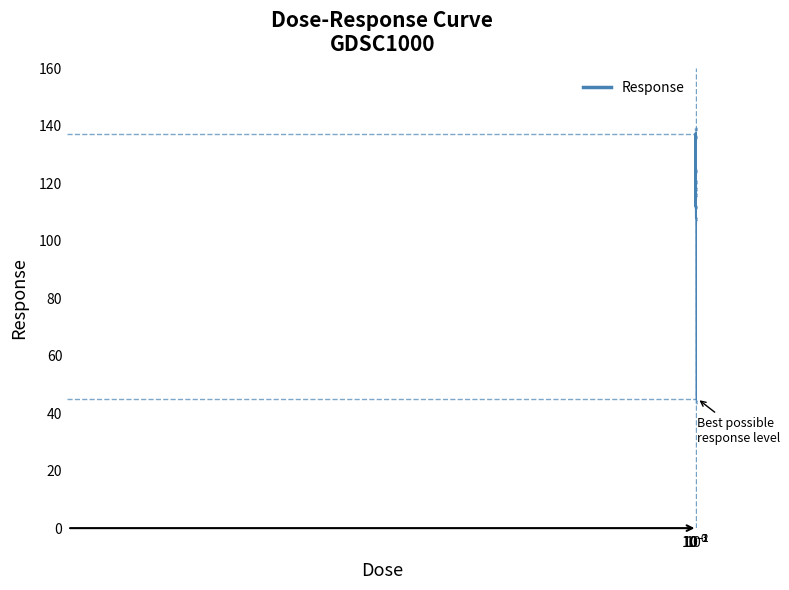

How many points are higher than both their immediate neighbors (excluding endpoints)?

2